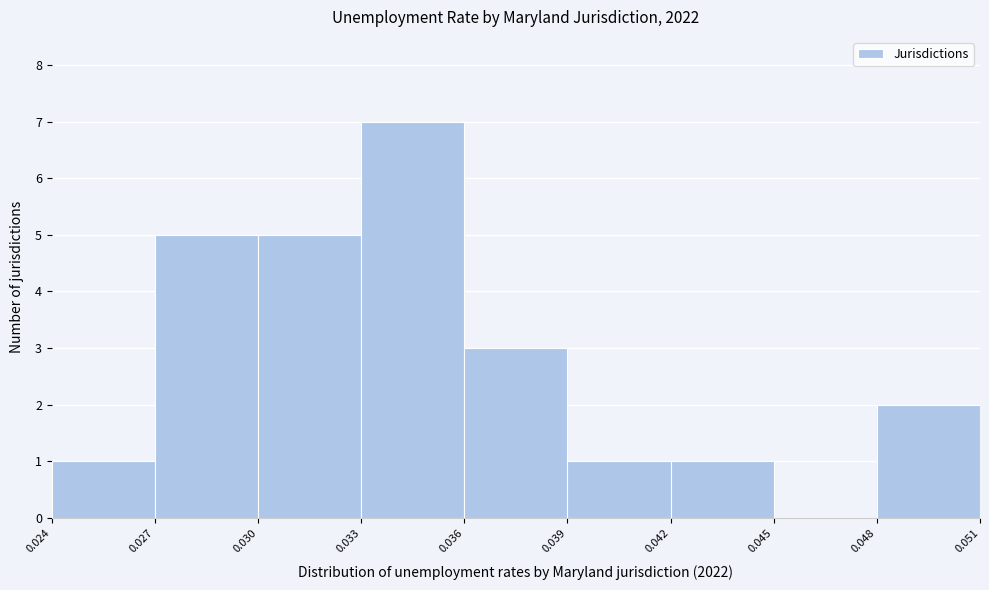

Reading left to right, transcribe this chart: for each bar, give the range it covers on the x-axis and its height. The values are not printed on the chart, so give them approximately, as read against the axis.

0.024 to 0.027: 1
0.027 to 0.030: 5
0.030 to 0.033: 5
0.033 to 0.036: 7
0.036 to 0.039: 3
0.039 to 0.042: 1
0.042 to 0.045: 1
0.045 to 0.048: 0
0.048 to 0.051: 2